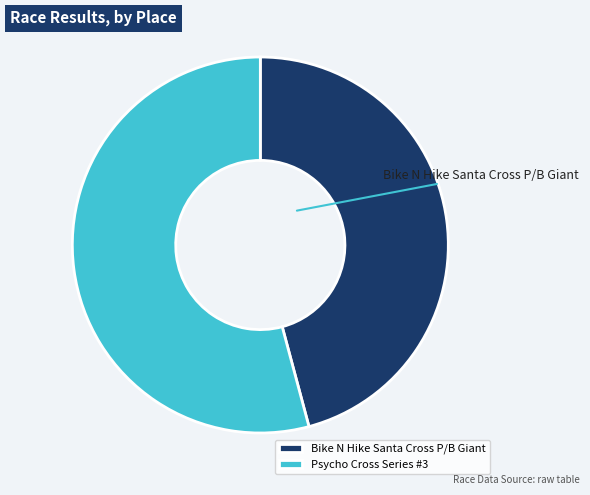

True or false: Bike N Hike Santa Cross P/B Giant accounts for 46% of the total.

True